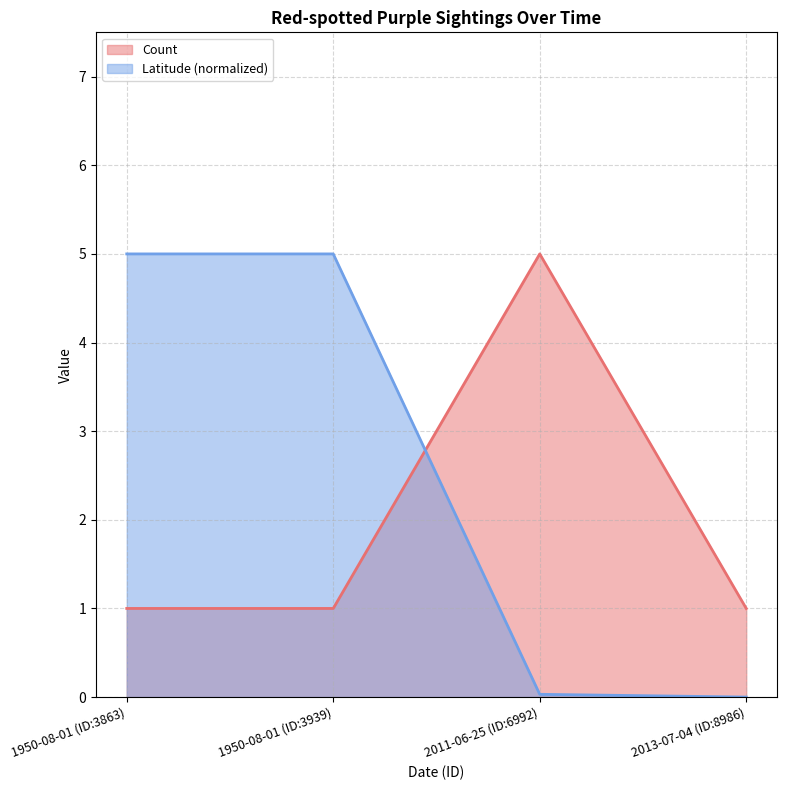

List the series in order of their overall mean, lowest first.

Count, Latitude (normalized)